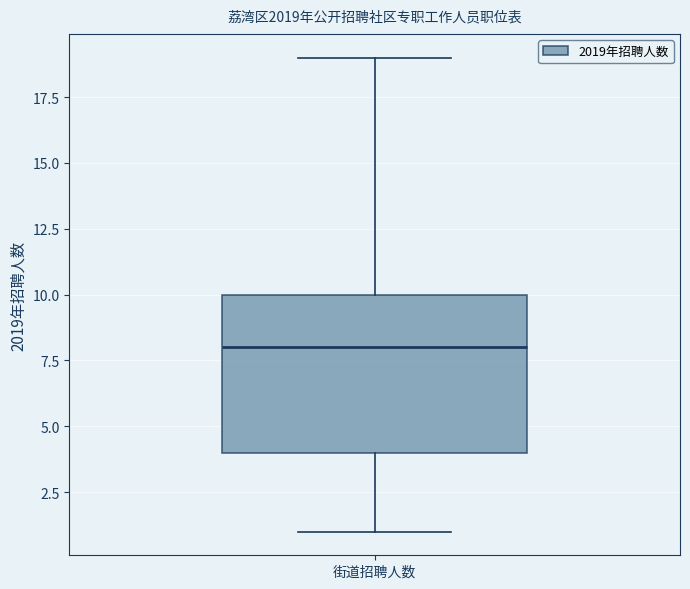

Read this box plot against the y-axis: the position of the median line, the range covered by the box, and the ends of both whiskers. The values are not printed on the chart, so give them approximately, as read against the axis.

median 8, box 4 to 10, whiskers 1 to 19